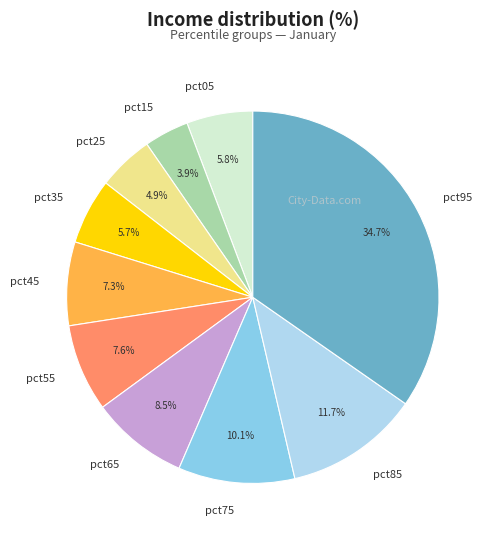

The pct55 slice represents 14% of the pie. True or false?

False